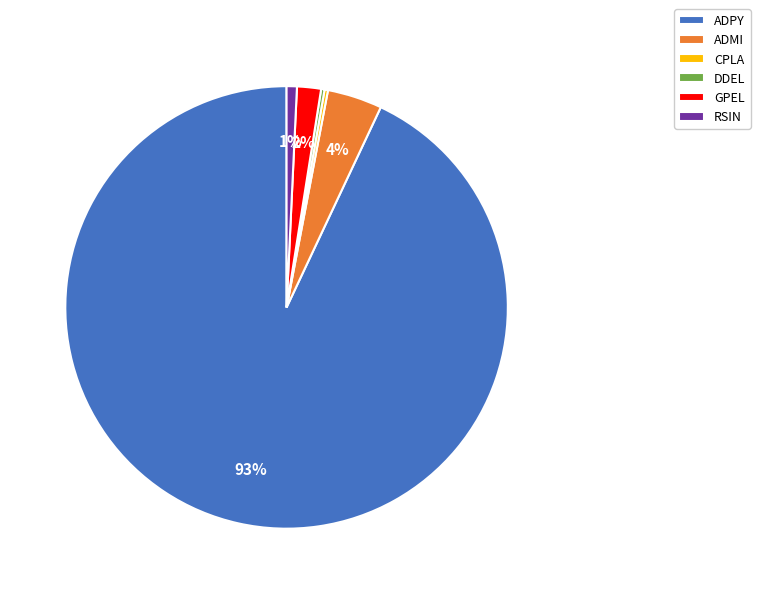

Does any single category account for the majority?

Yes